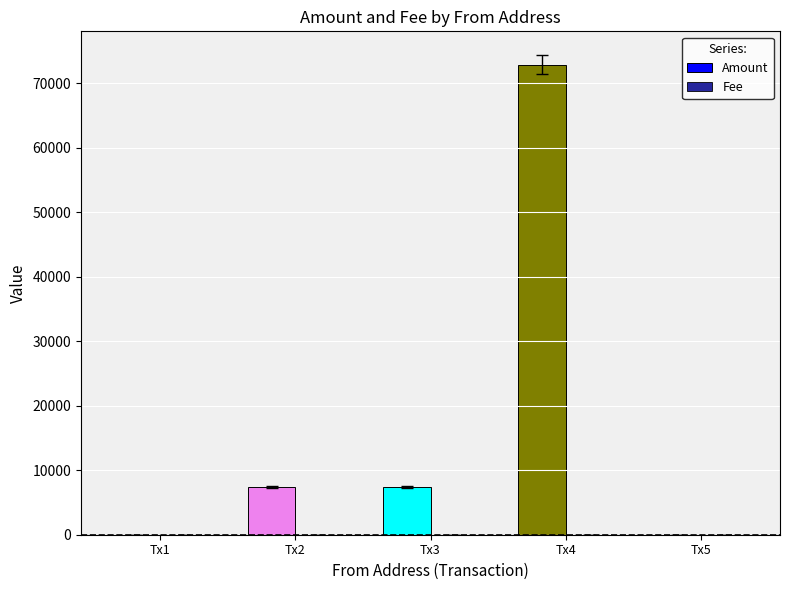

Which series has the largest range (max minus min)?

Amount